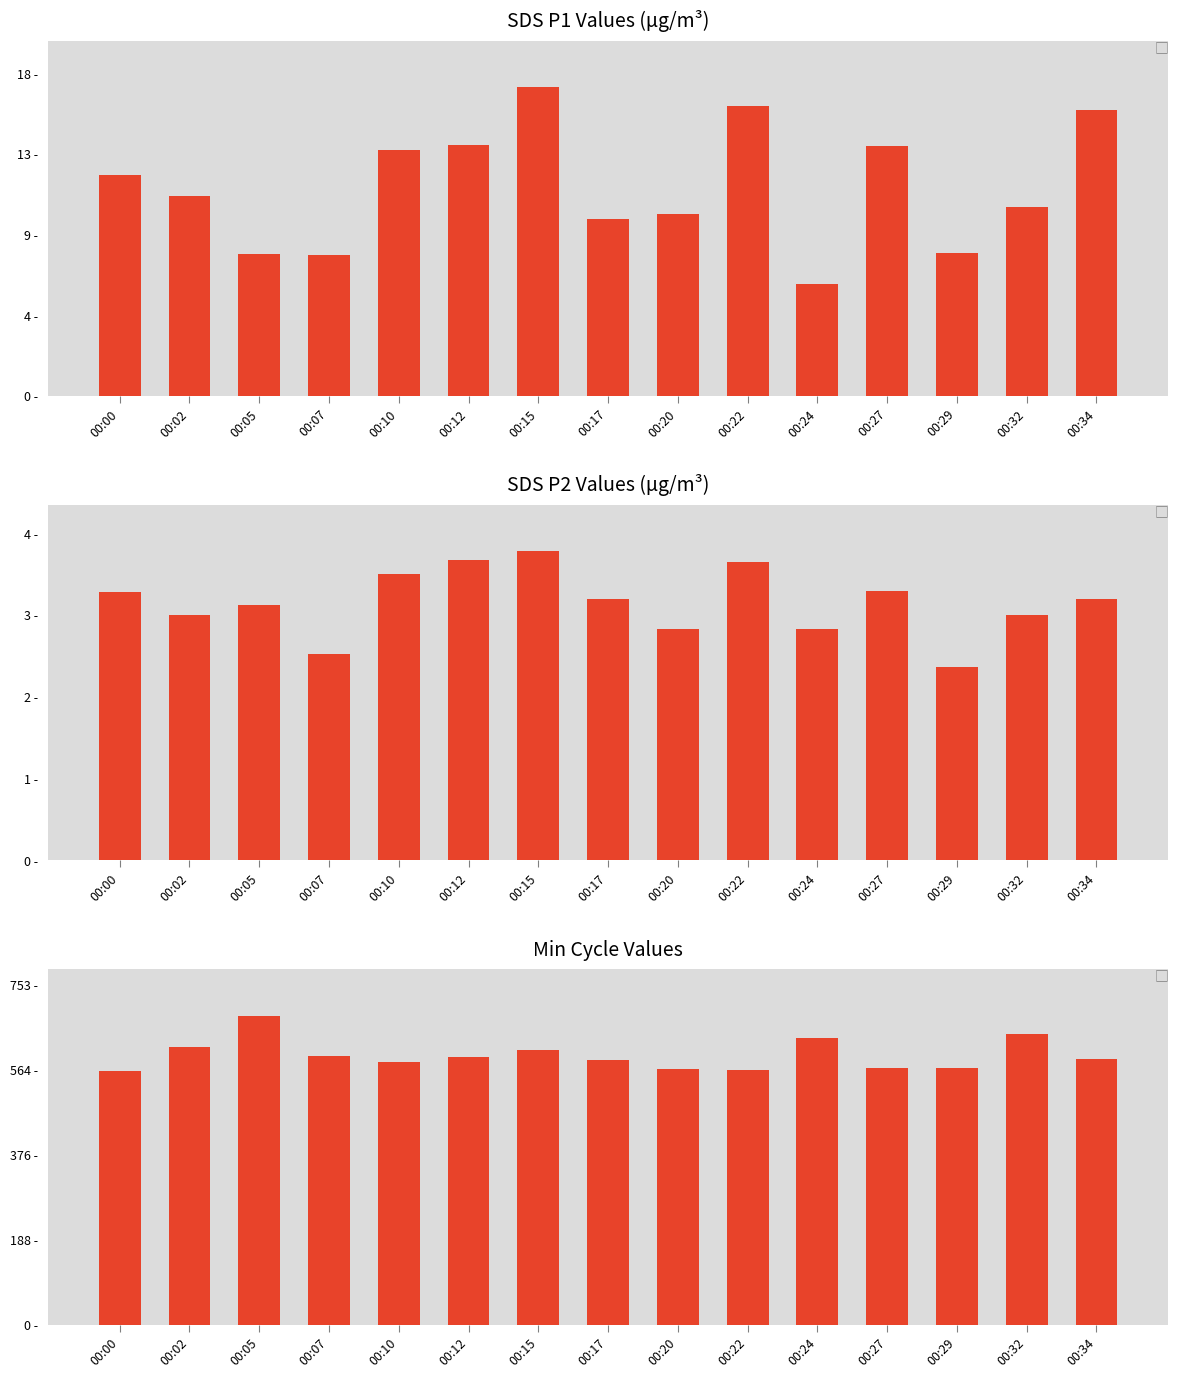

What is the maximum value shown in the chart?

685.0